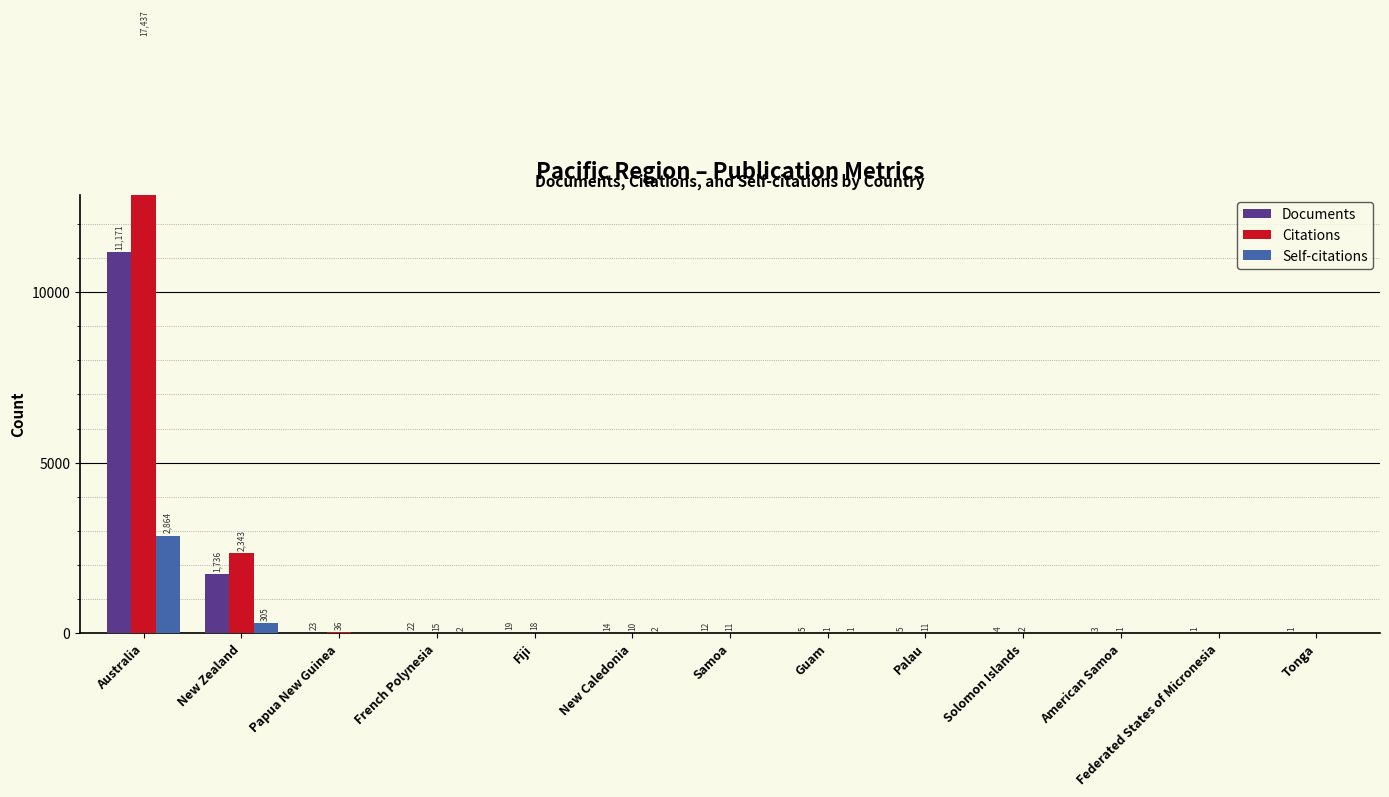

What is the sum of the Documents values at American Samoa and New Caledonia?

17